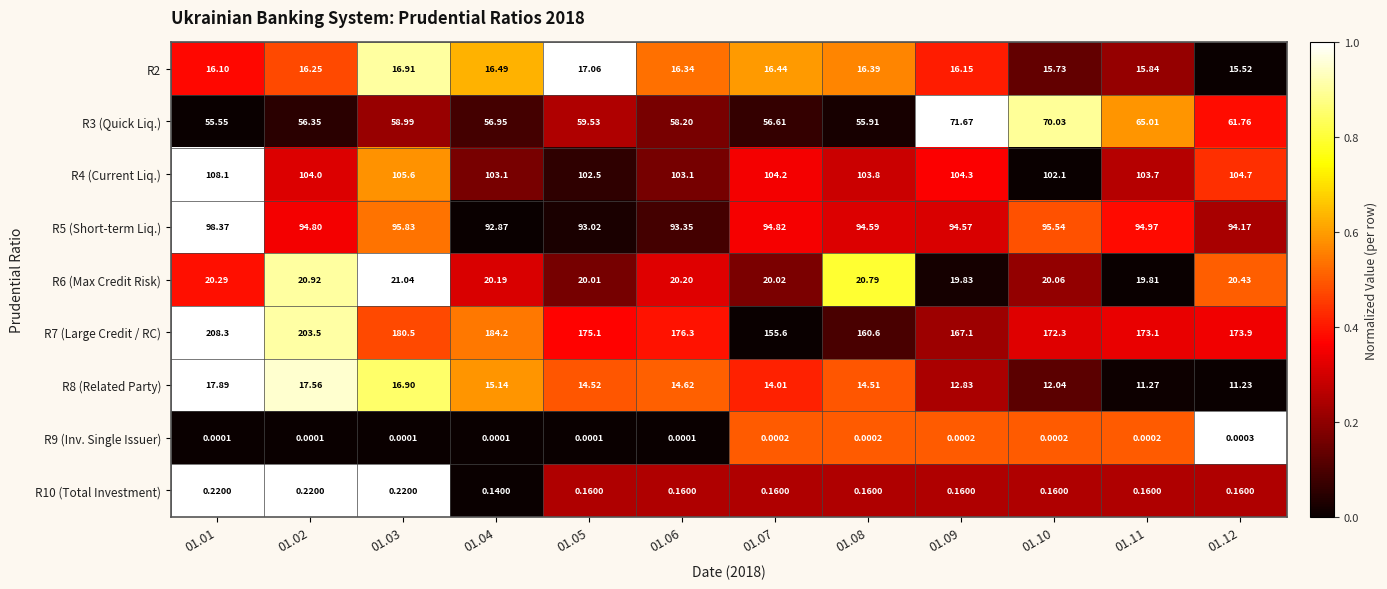

Which series changed the most between 01.03 and 01.09?

R7 (Large Credit / RC)